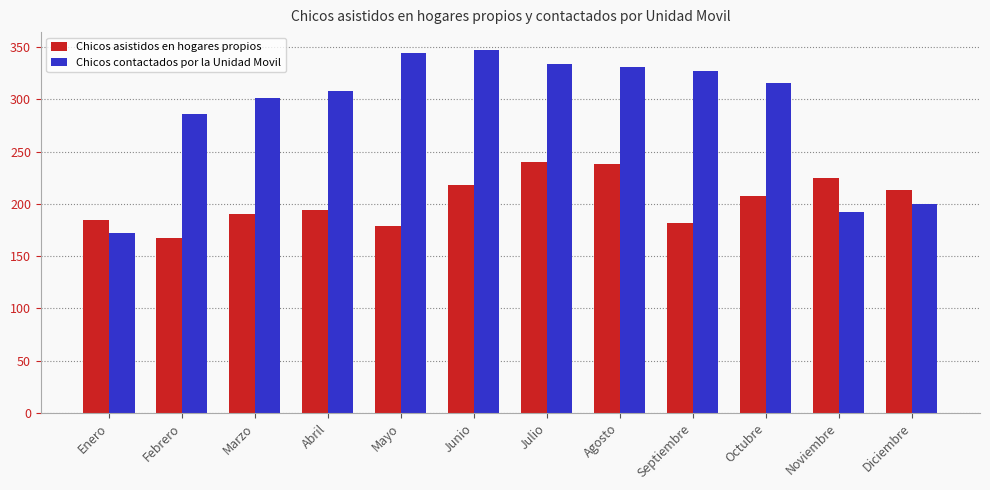

What is the average value of the Chicos asistidos en hogares propios series?

203